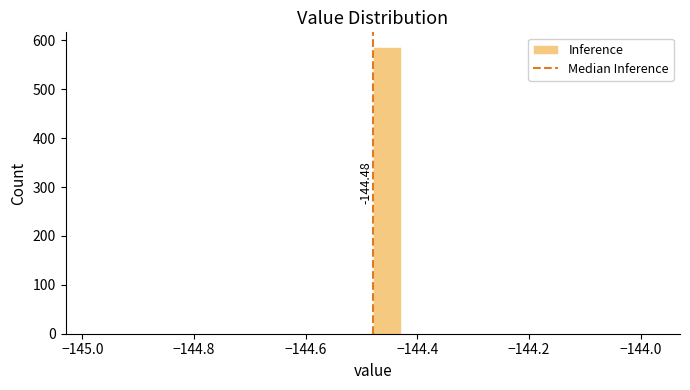

Read against the x-axis, roughly where is the centre of the tallest bar?

-144.46